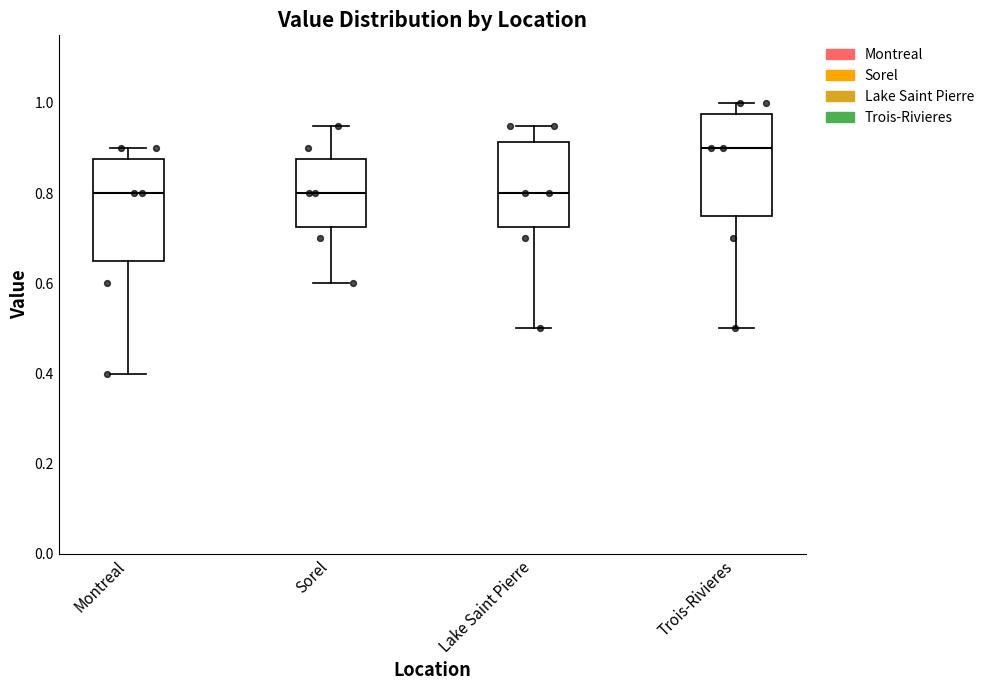

Reading left to right, read every box against the y-axis: the position of its median line, the range the box covers, and the ends of its whiskers. The values are not printed on the chart, so give them approximately, as read against the axis.

Montreal: median 0.80, box 0.66 to 0.88, whiskers 0.40 to 0.90
Sorel: median 0.80, box 0.72 to 0.88, whiskers 0.60 to 0.96
Lake Saint Pierre: median 0.80, box 0.72 to 0.92, whiskers 0.50 to 0.96
Trois-Rivieres: median 0.90, box 0.76 to 0.98, whiskers 0.50 to 1.00